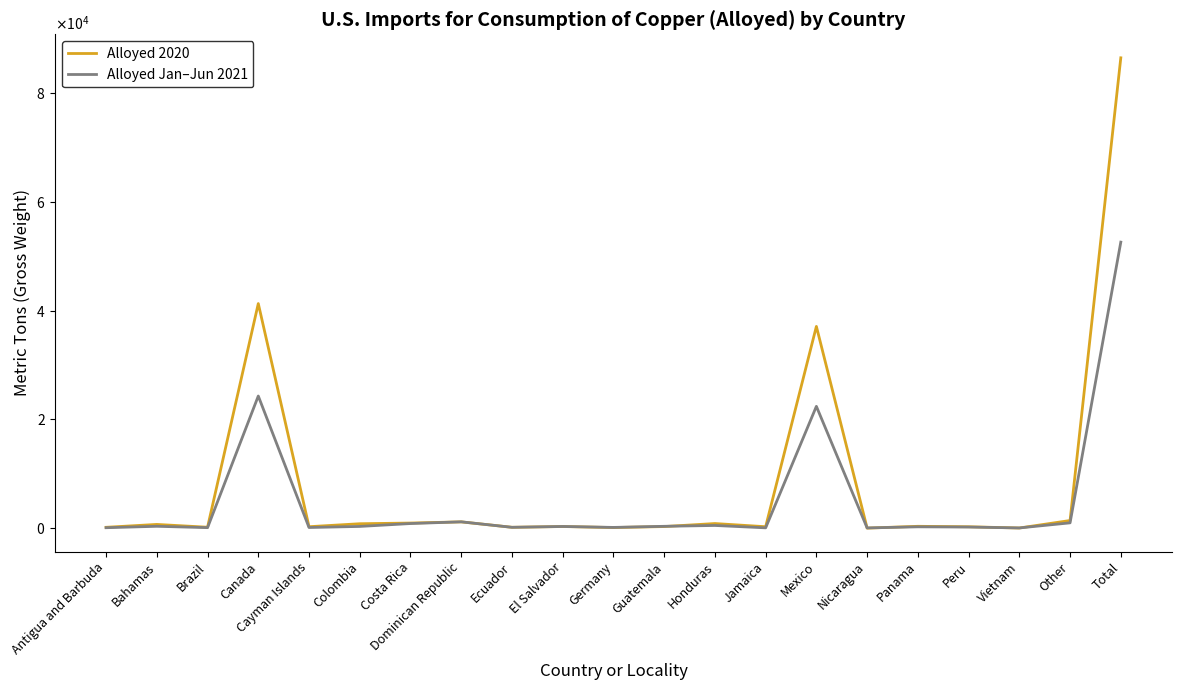

The Alloyed 2020 series shows 1400 at Other. True or false?

True